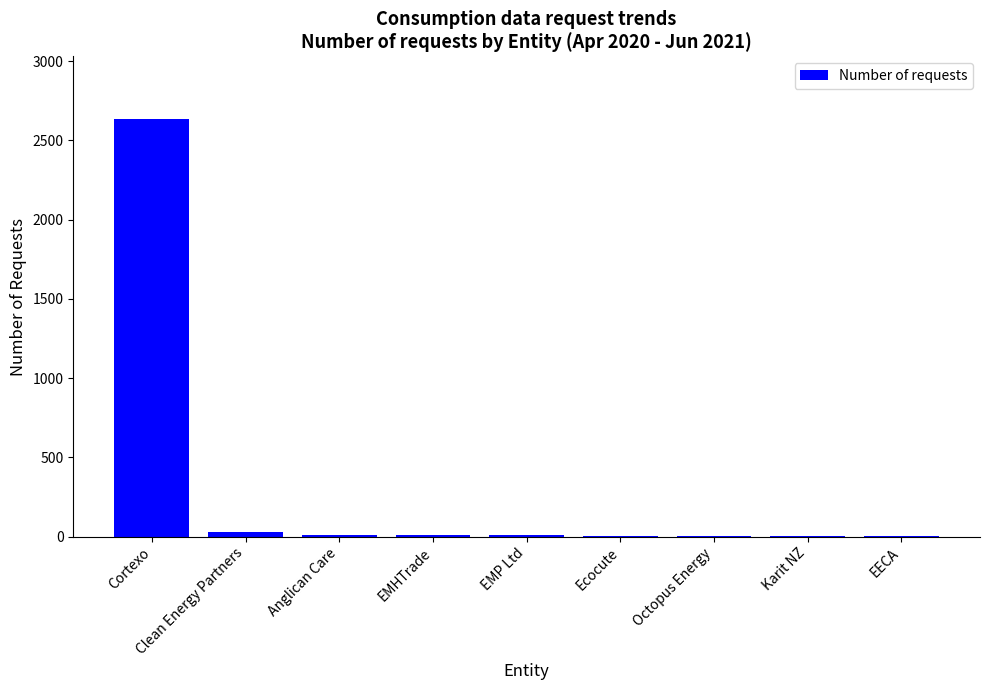

Count the number of data series in this chart.

1